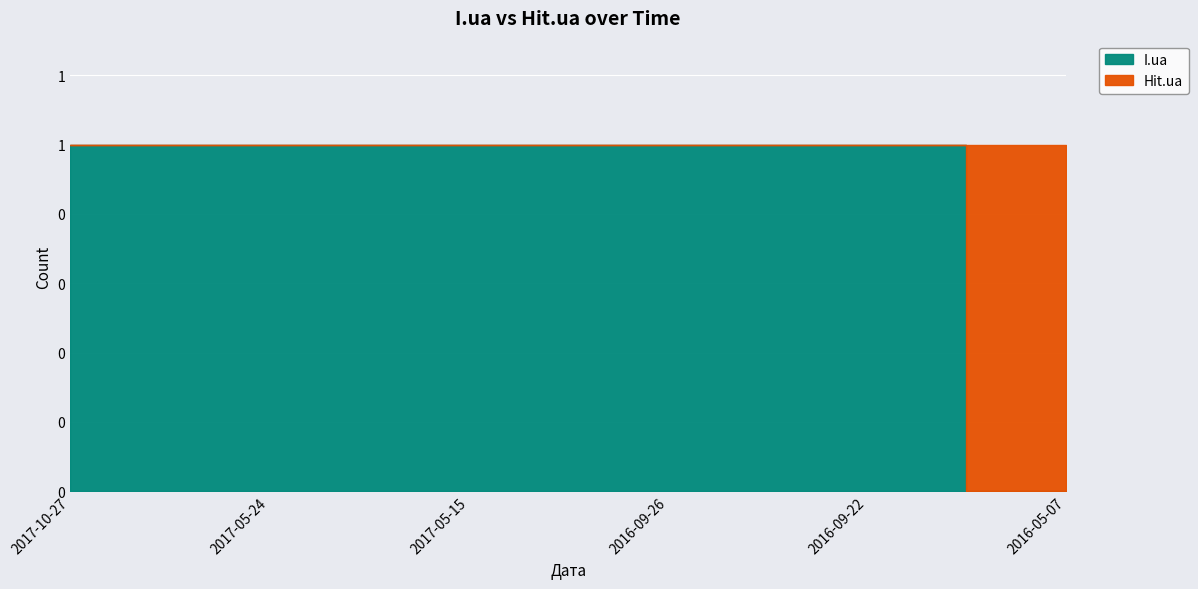

What position from the left is 2017-05-15?

3